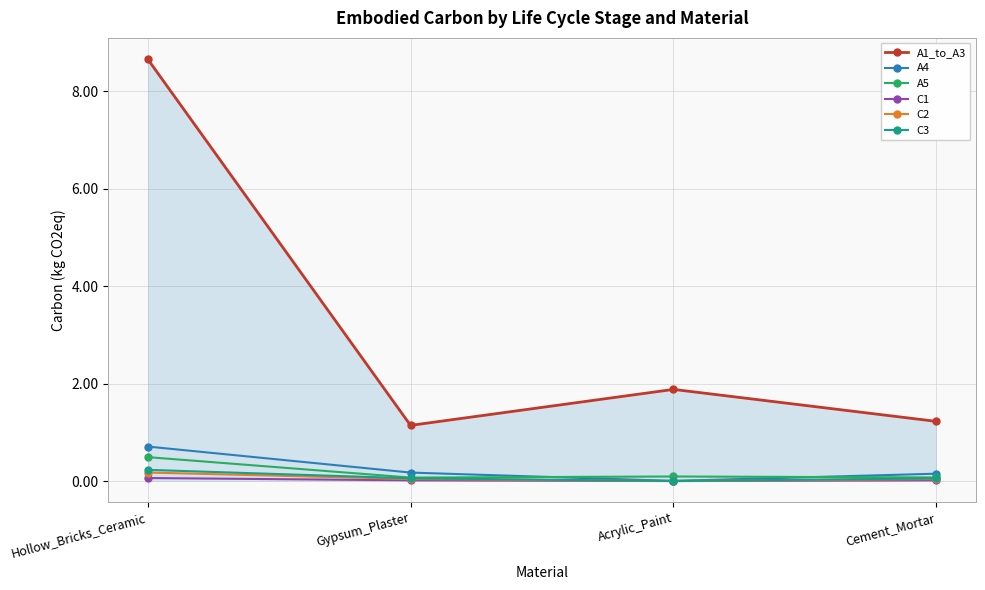

How many interior local valleys does the A4 series have?

1